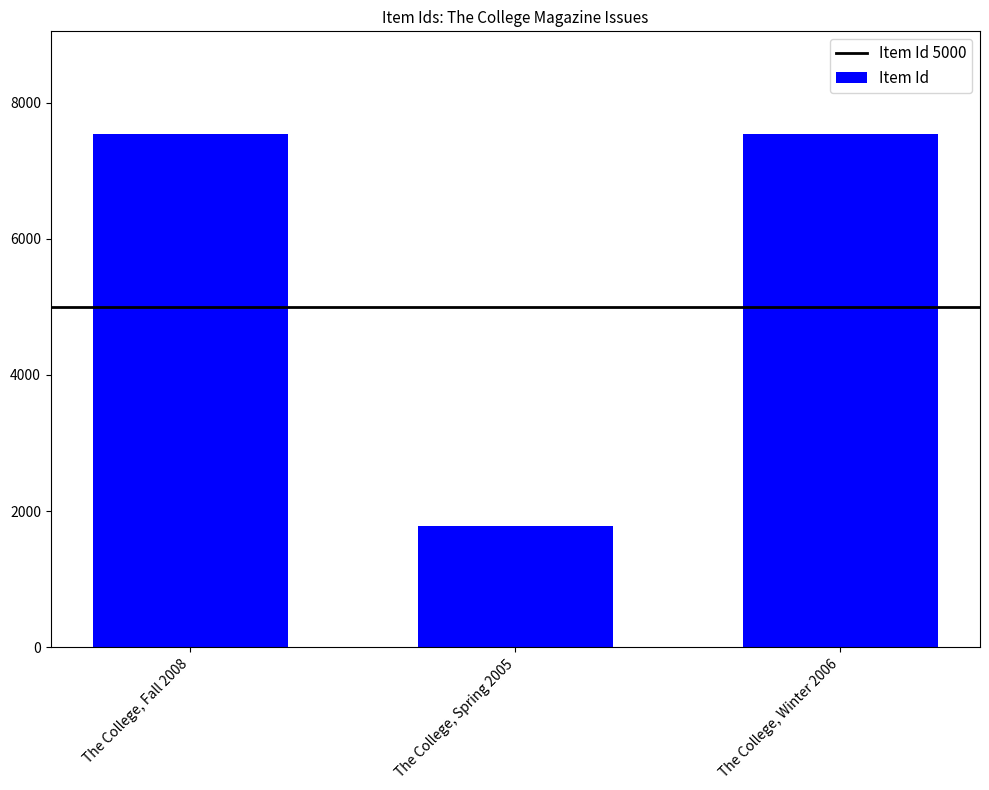

At which label is the value closest to 4662?

The College, Fall 2008